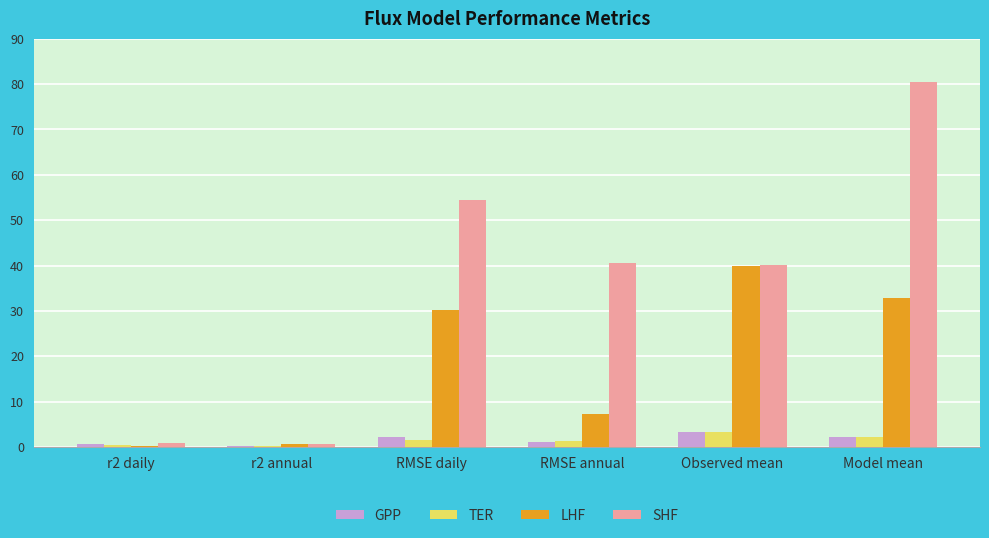

What is the total value across all series at r2 annual?

1.6